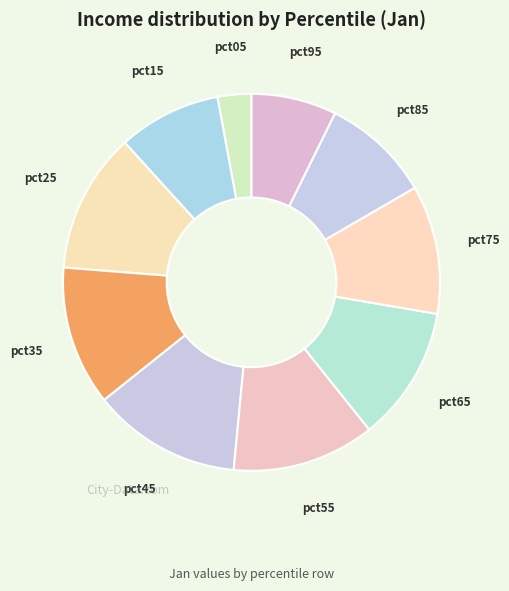

Is it true that pct75 is 11% of the pie?

True